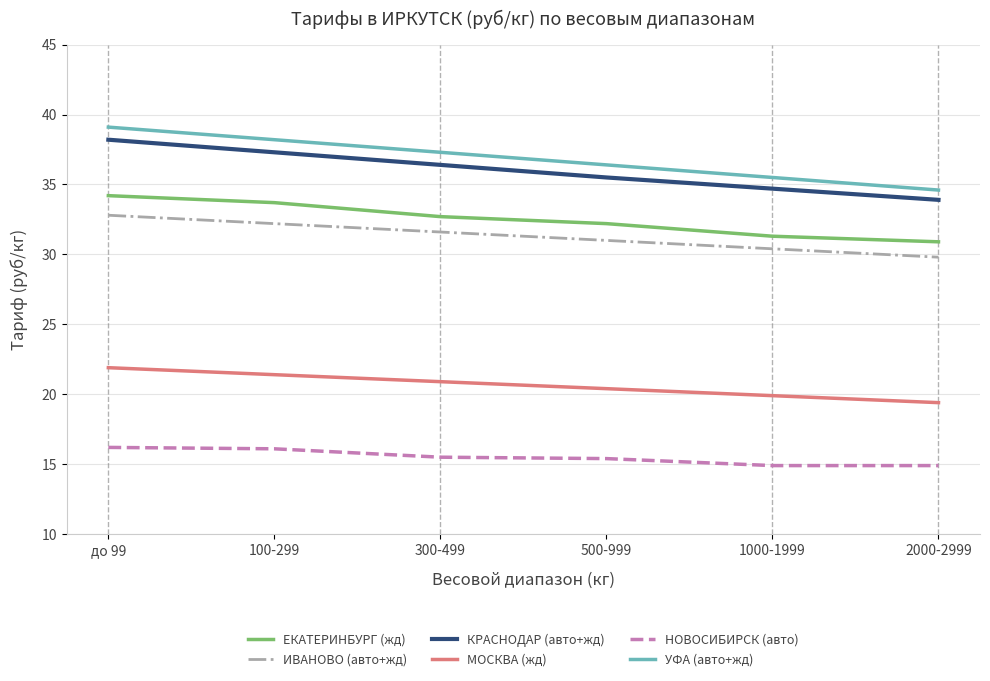

Does the chart display data point markers on the line(s)?

No